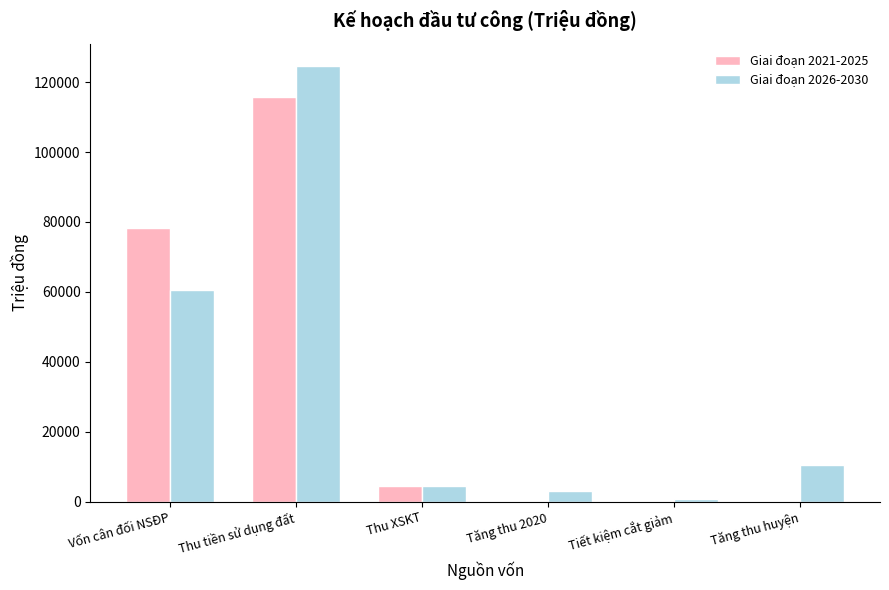

Which series changed the most between Thu XSKT and Tăng thu 2020?

Giai đoạn 2021-2025